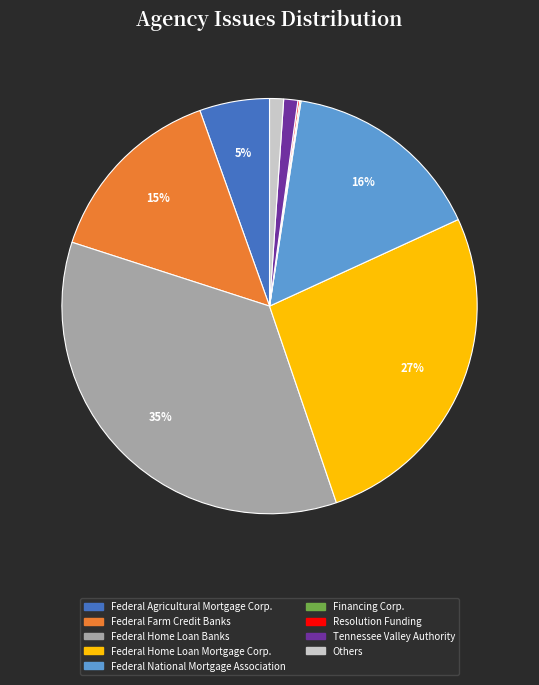

Which slice is the largest?

Federal Home Loan Banks